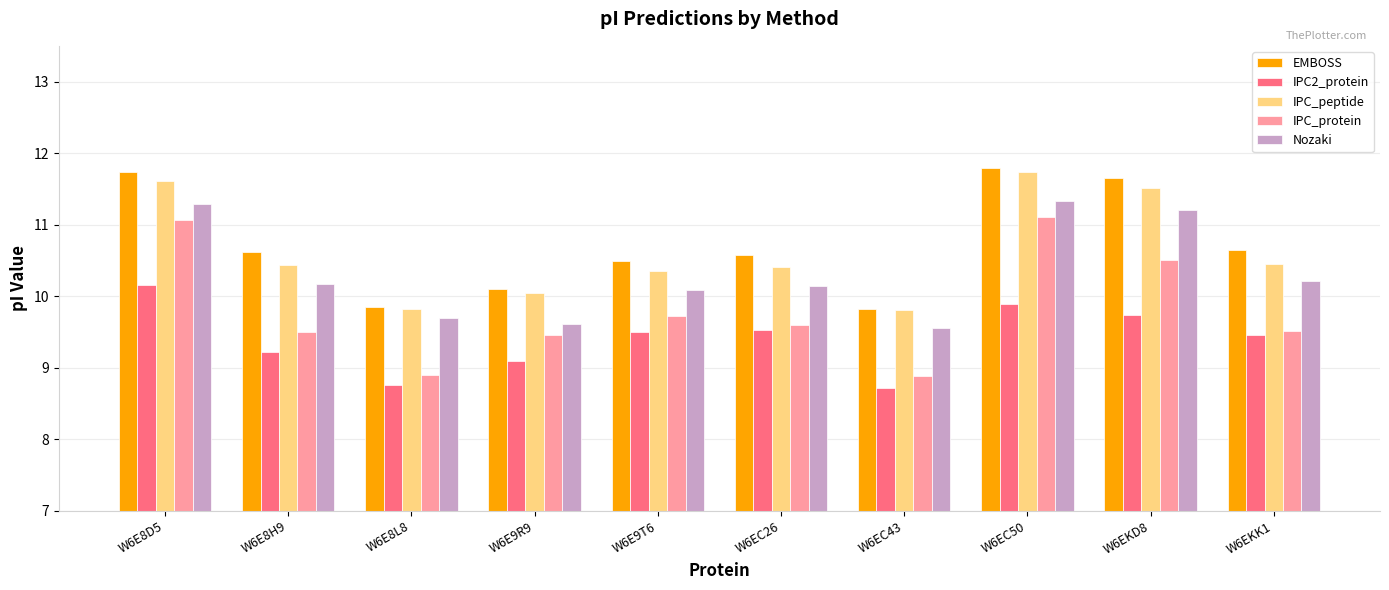

Count the number of categories in the chart.

10